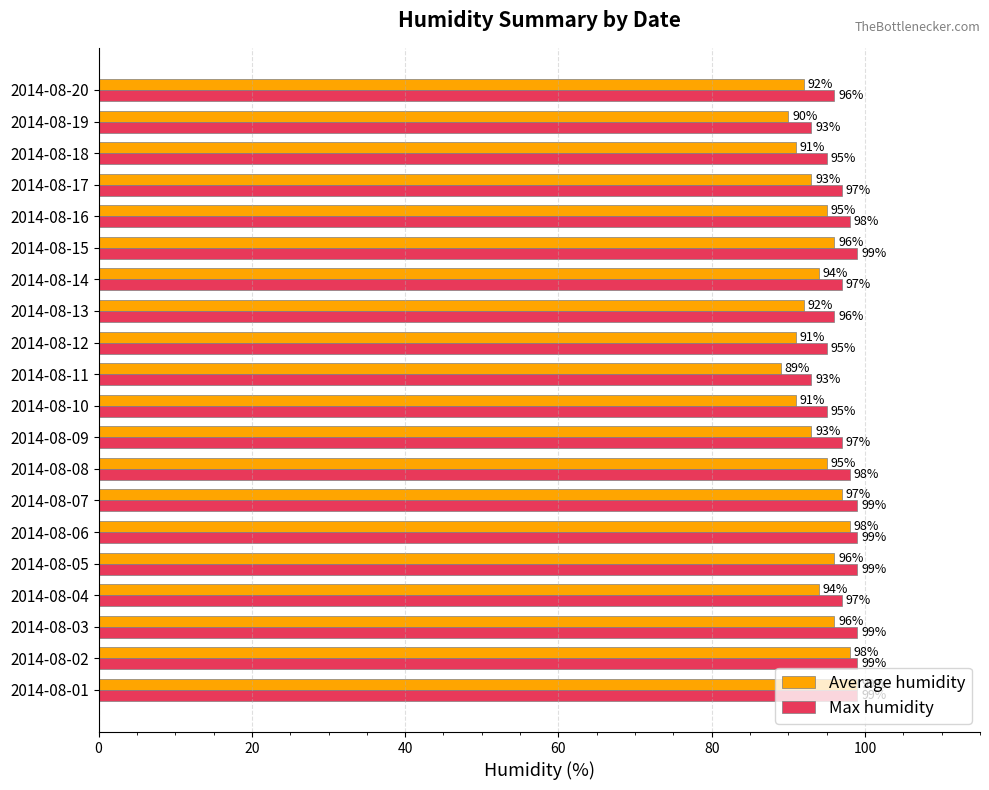

At how many categories does at least one series exceed 94?

18